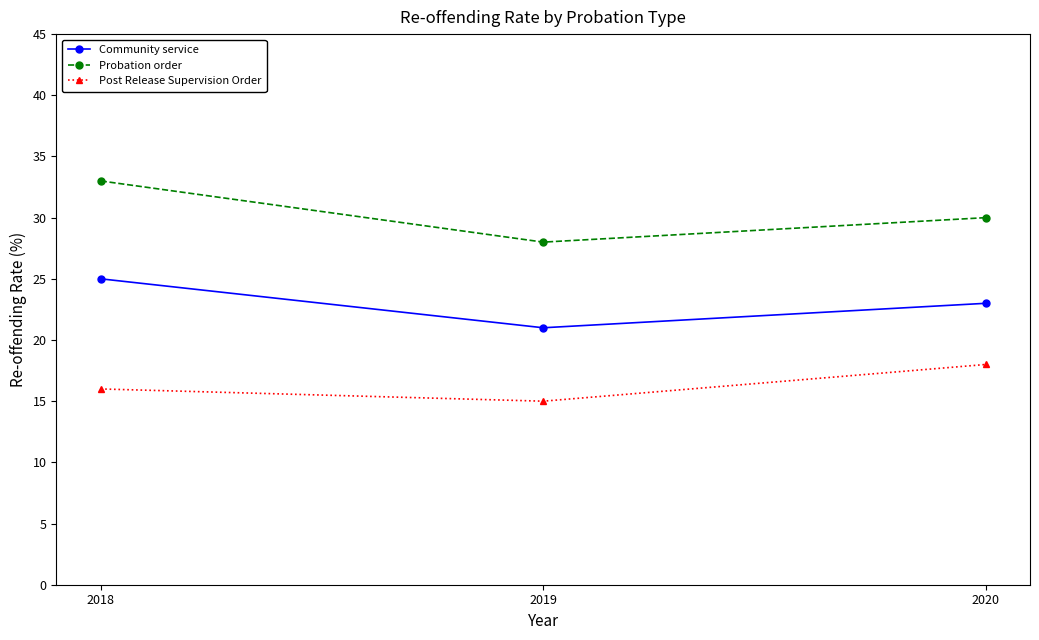

At 2019, list the series in order from smallest to largest.

Post Release Supervision Order, Community service, Probation order